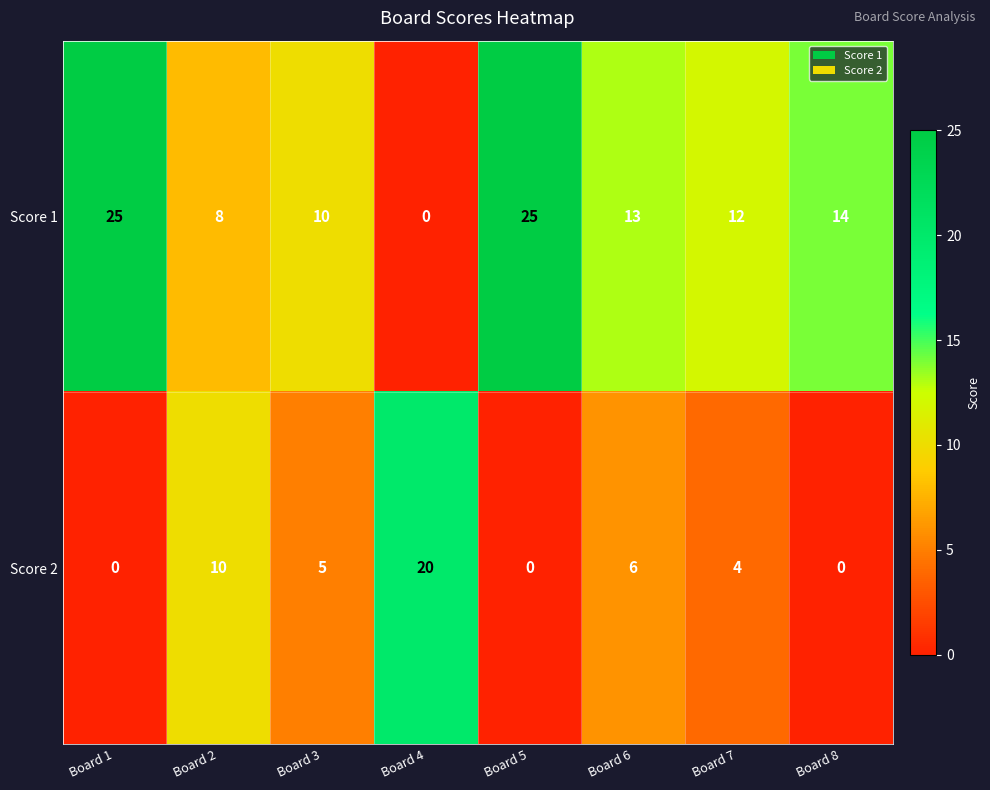

What is the highest value of the Score 2 series?

20